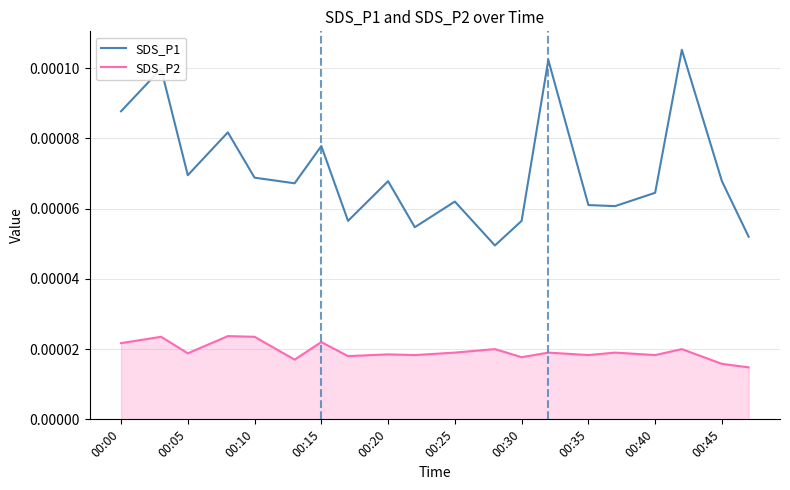

Which series has the largest total across all categories?

SDS_P1